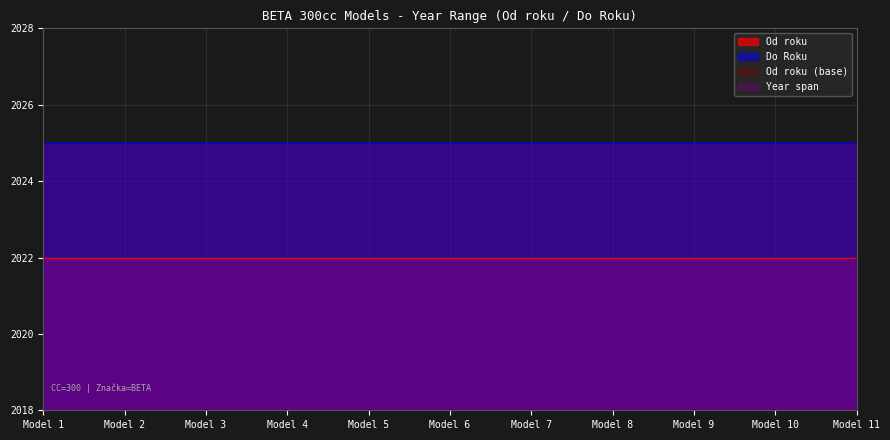

Reading right to left, extract all data points from this chart.

Od roku: 2022	2022	2022	2022	2022	2022	2022	2022	2022	2022	2022
Do Roku: 2025	2025	2025	2025	2025	2025	2025	2025	2025	2025	2025